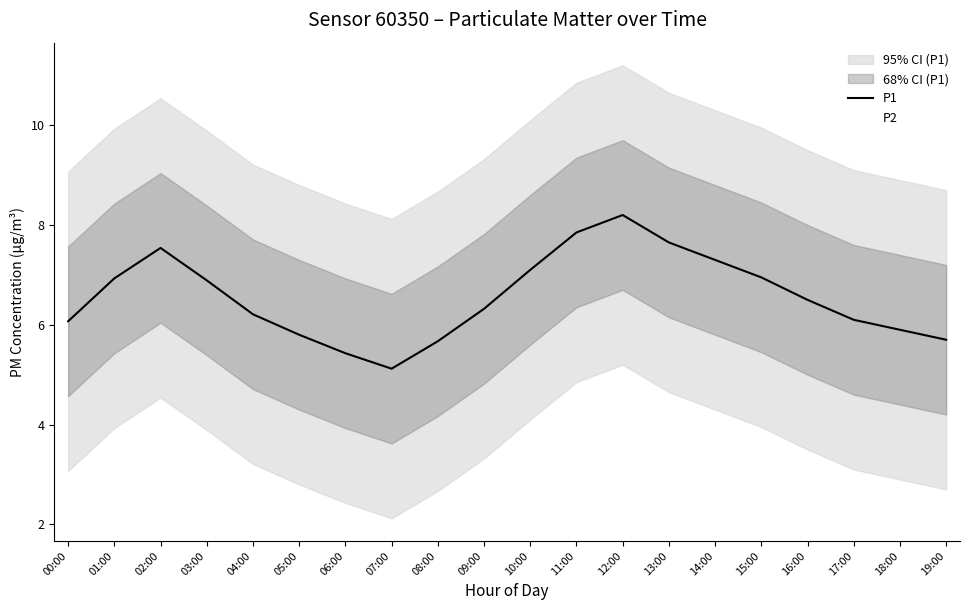

At which category is the sum across all series the highest?

12:00